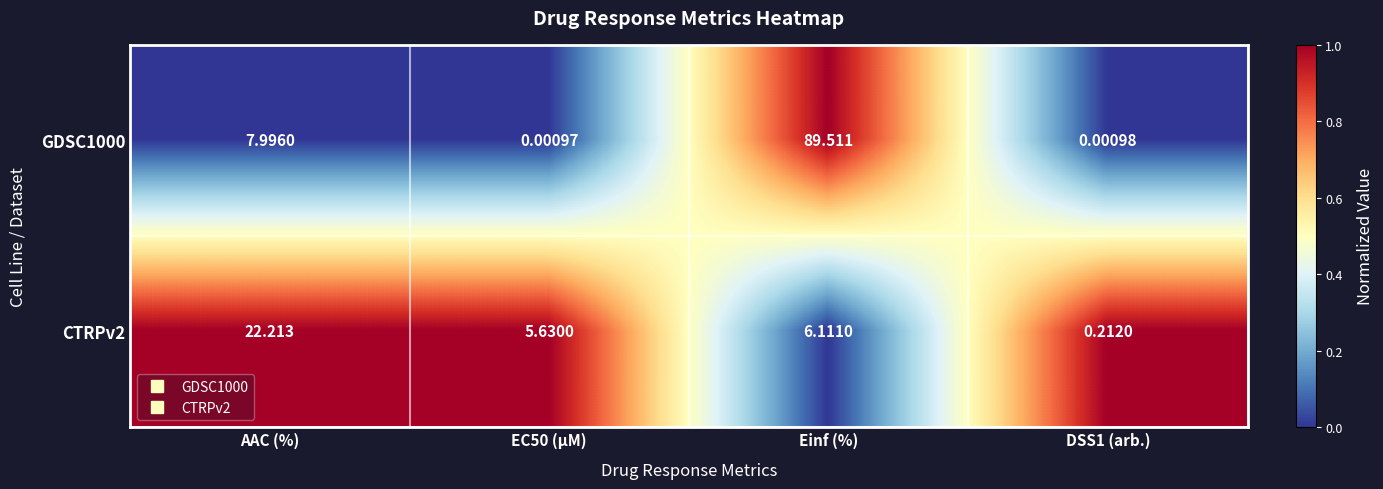

Rank the series at Einf (%) from lowest to highest value.

CTRPv2, GDSC1000